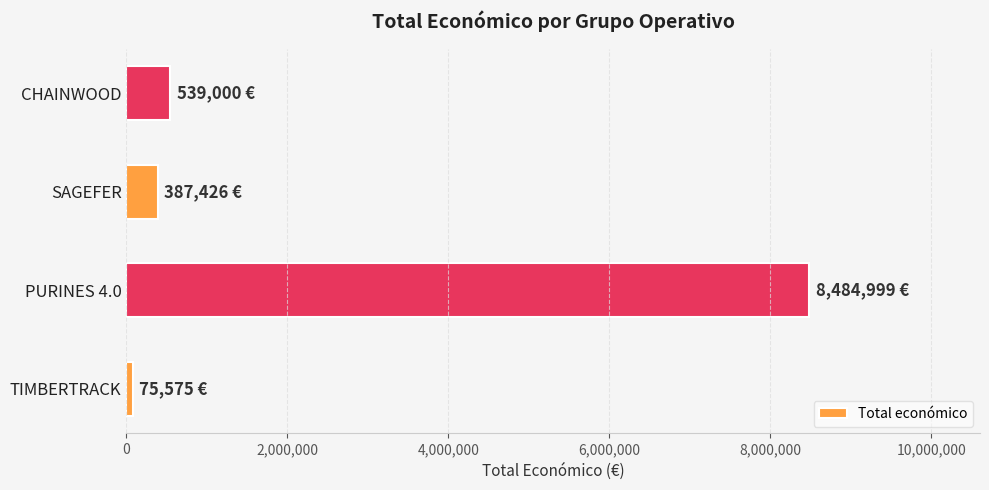

Approximately how many times larger is the value at PURINES 4.0 compared to CHAINWOOD?

15.7